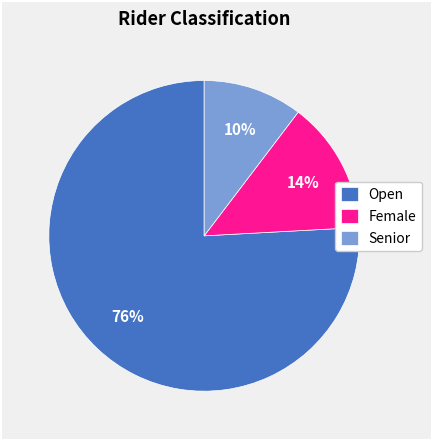

The Senior slice represents 10% of the pie. True or false?

True